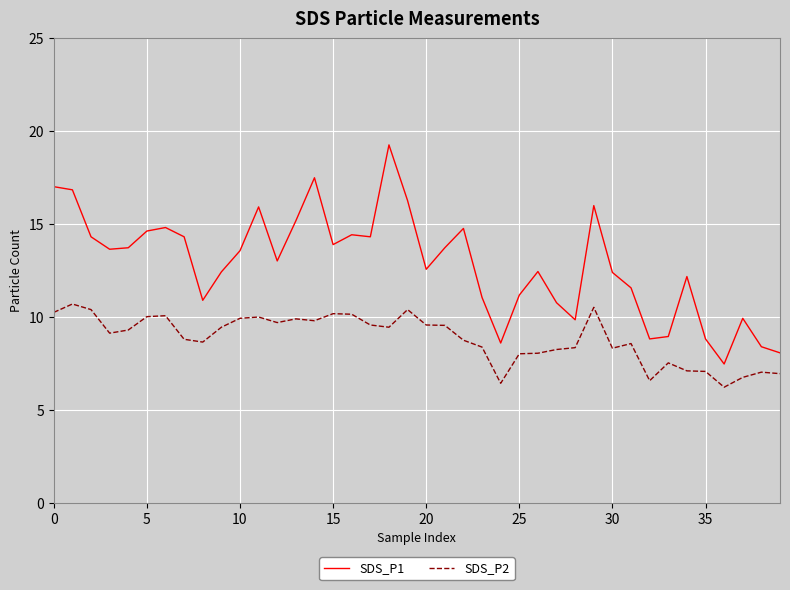

What is the difference between the maximum and minimum values in the SDS_P1 series?

11.8